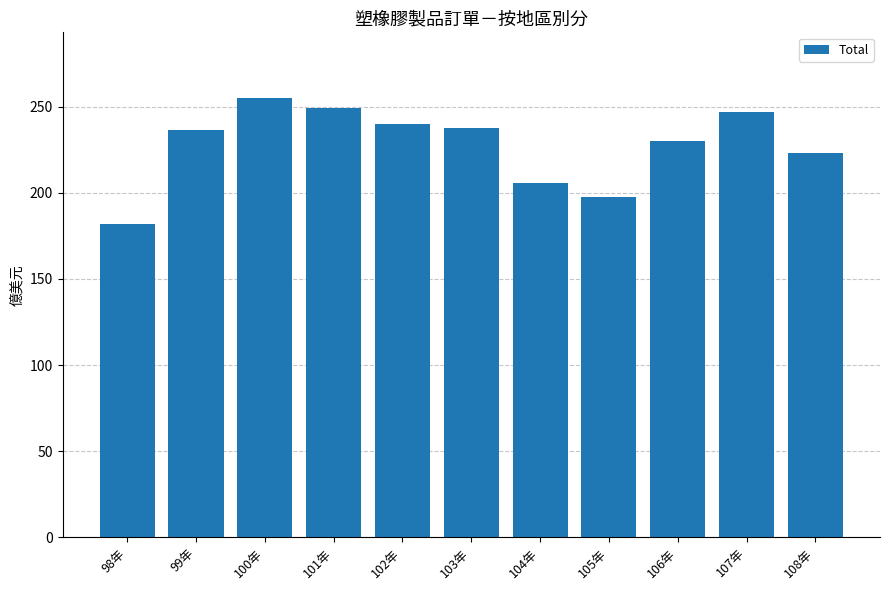

Reading right to left, what are all the values shown in this chart?

108年=222.8	107年=247.1	106年=230.0	105年=197.4	104年=205.9	103年=237.6	102年=239.8	101年=248.9	100年=254.8	99年=236.4	98年=182.0